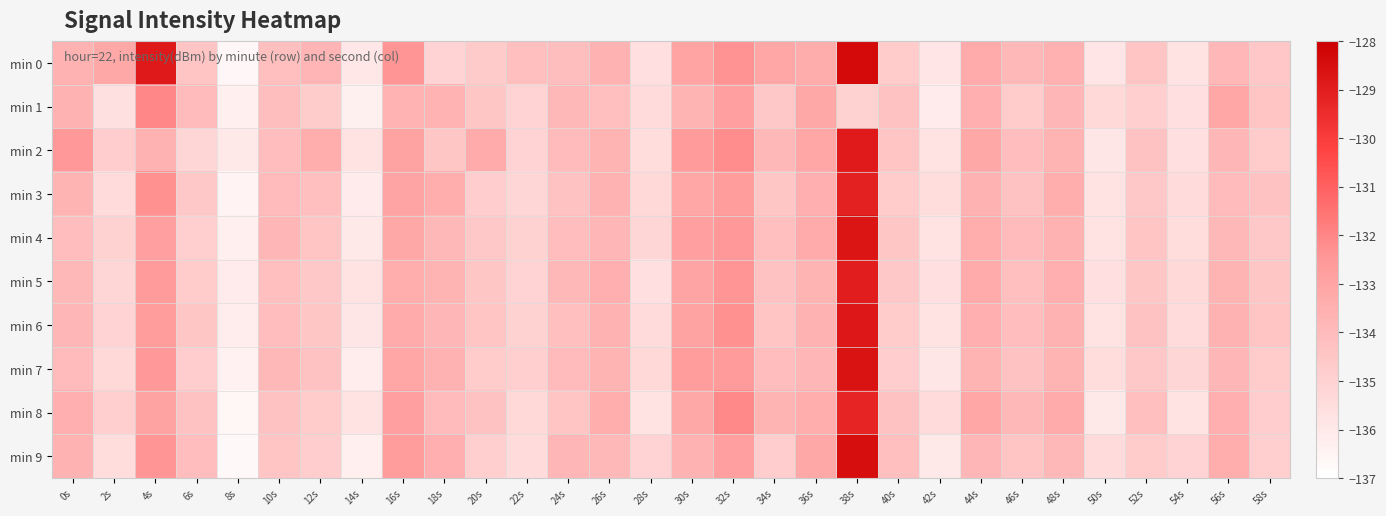

Which series has the largest total across all categories?

min 0